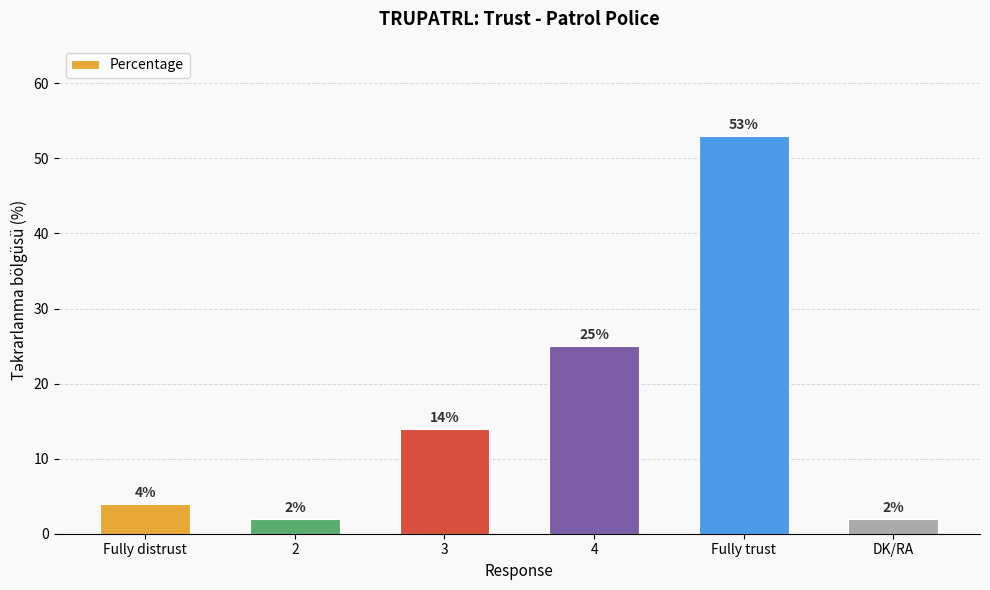

Between 3 and 4, which is larger?

4